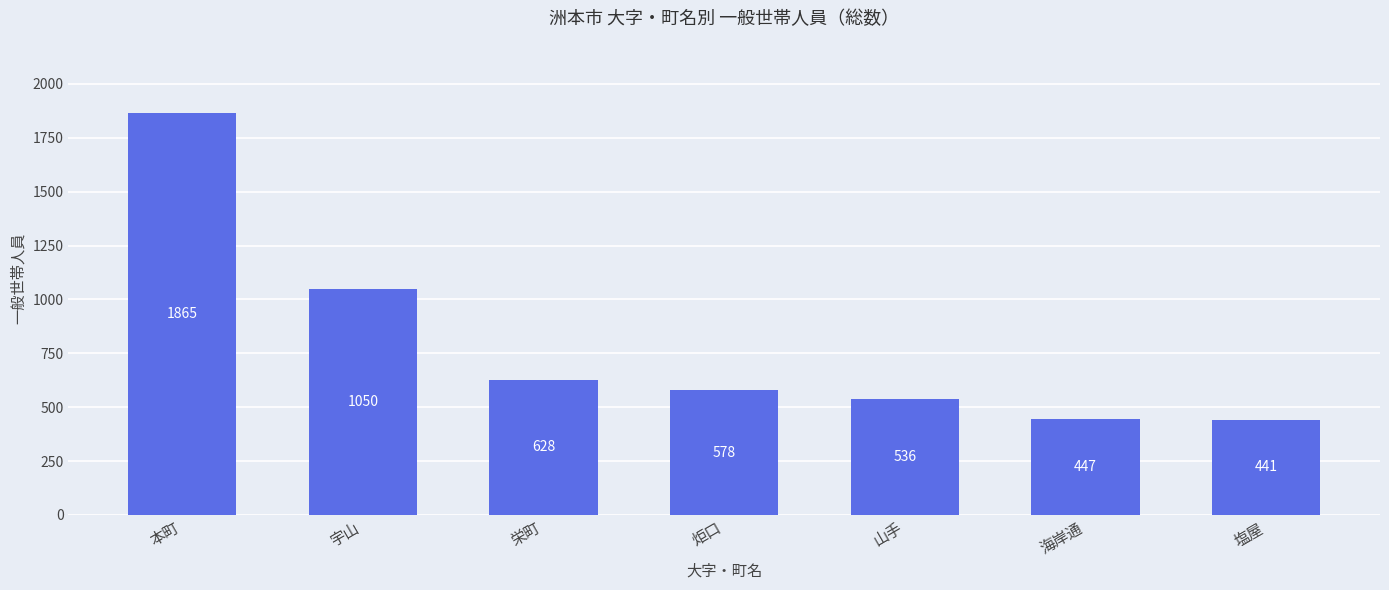

Reading left to right, transcribe all the data shown in this chart.

本町=1865	宇山=1050	栄町=628	炬口=578	山手=536	海岸通=447	塩屋=441